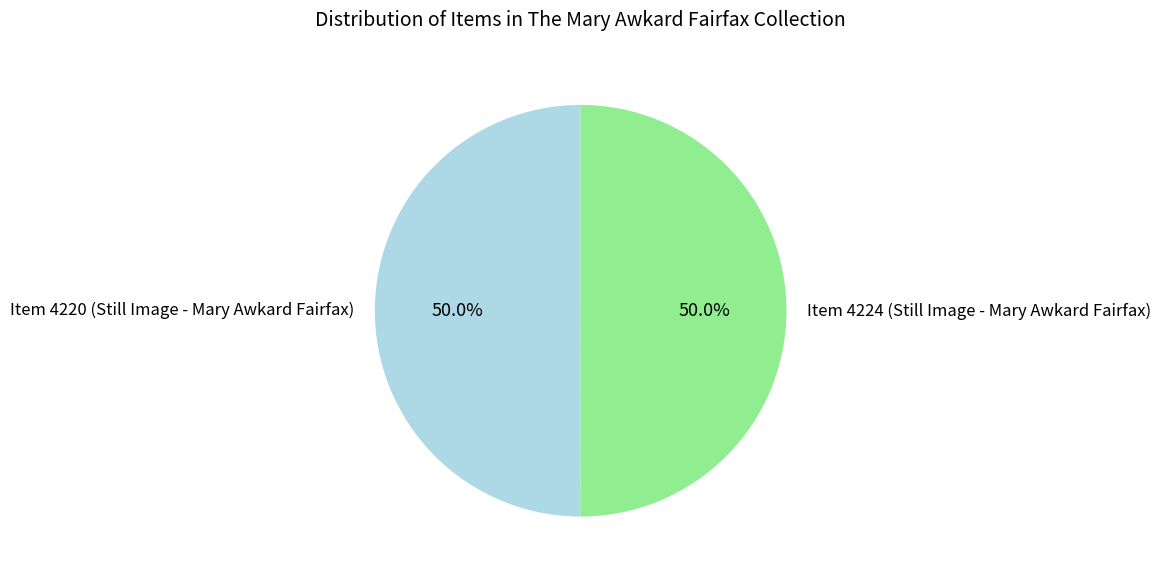

Do Item 4224 (Still Image - Mary Awkard Fairfax) and Item 4220 (Still Image - Mary Awkard Fairfax) together represent more than half of the pie?

Yes